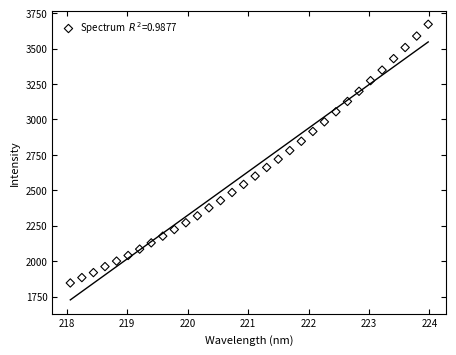

What is the range of X values (max minus min)?

5.9